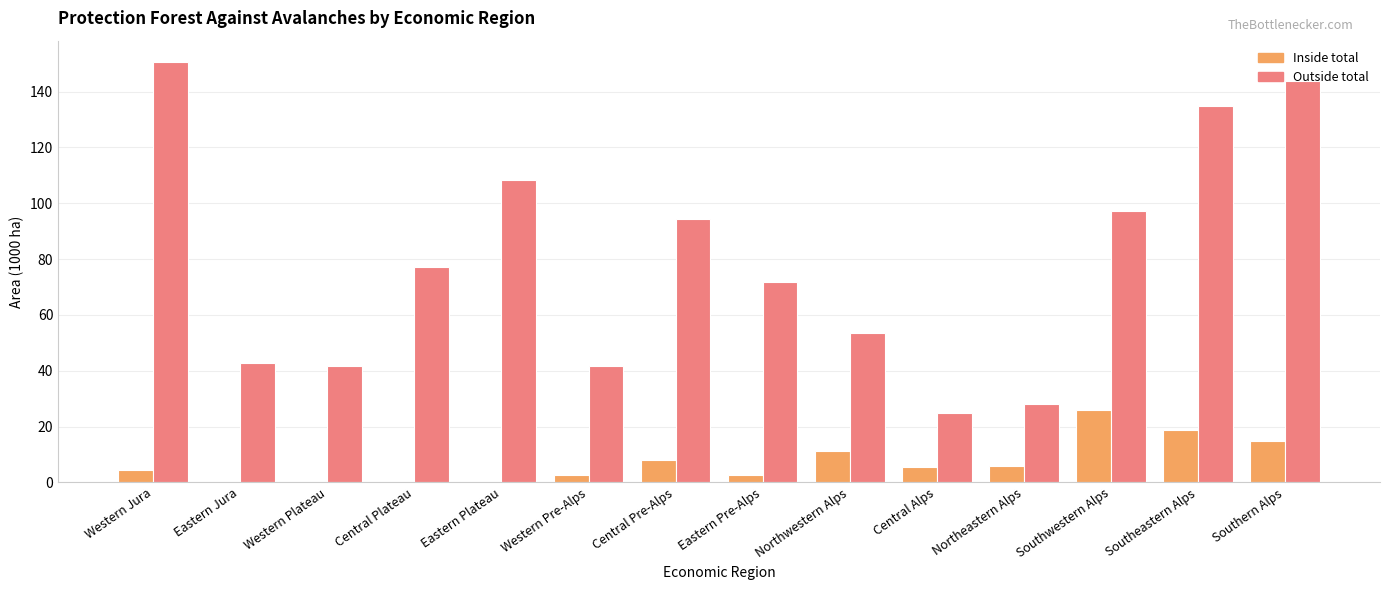

What is the total value across all series at Southern Alps?

158.8